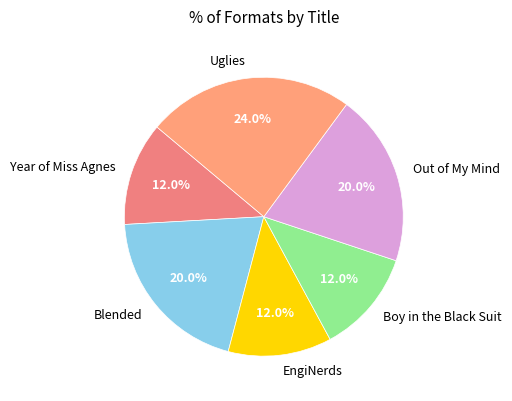

Which category has the biggest portion of the pie?

Uglies